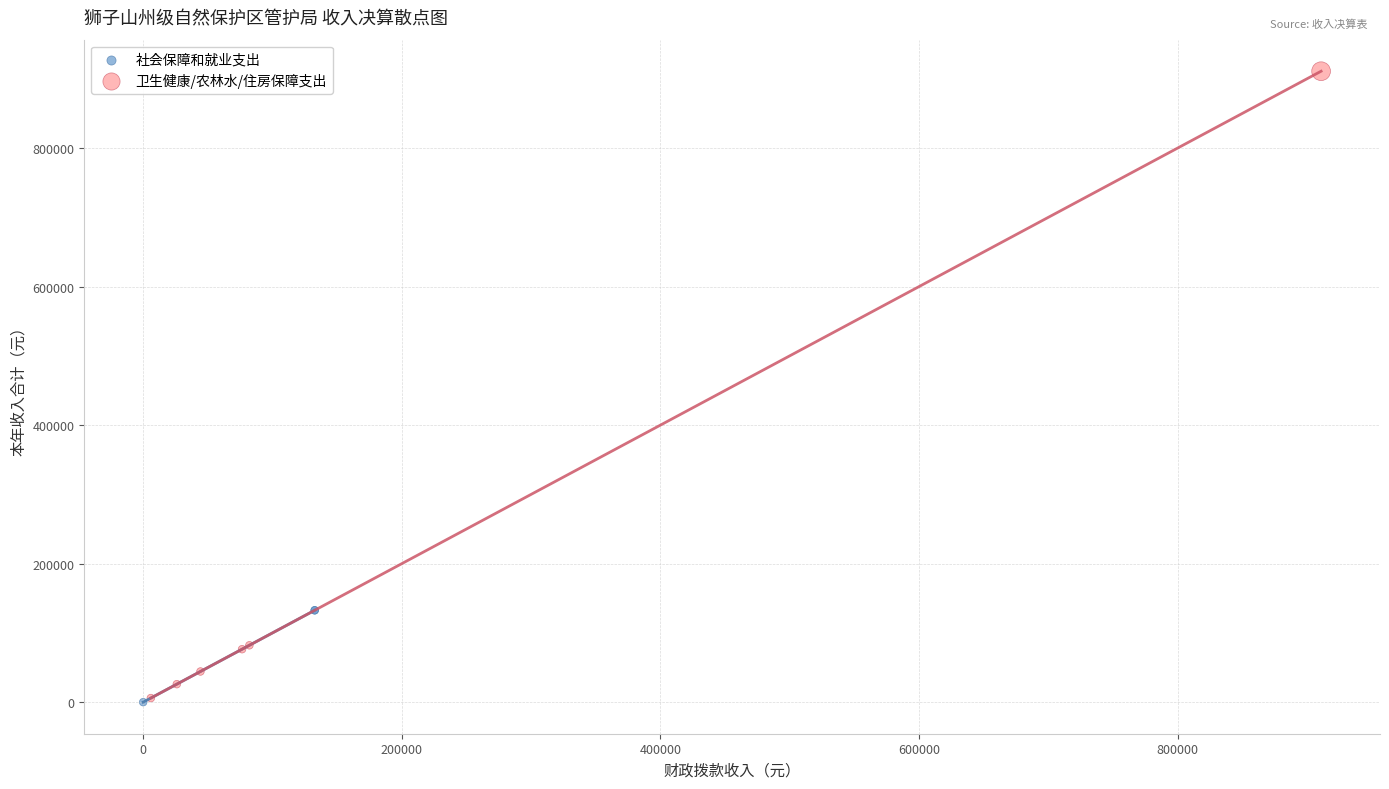

Which series contains the highest Y value?

卫生健康/农林水/住房保障支出